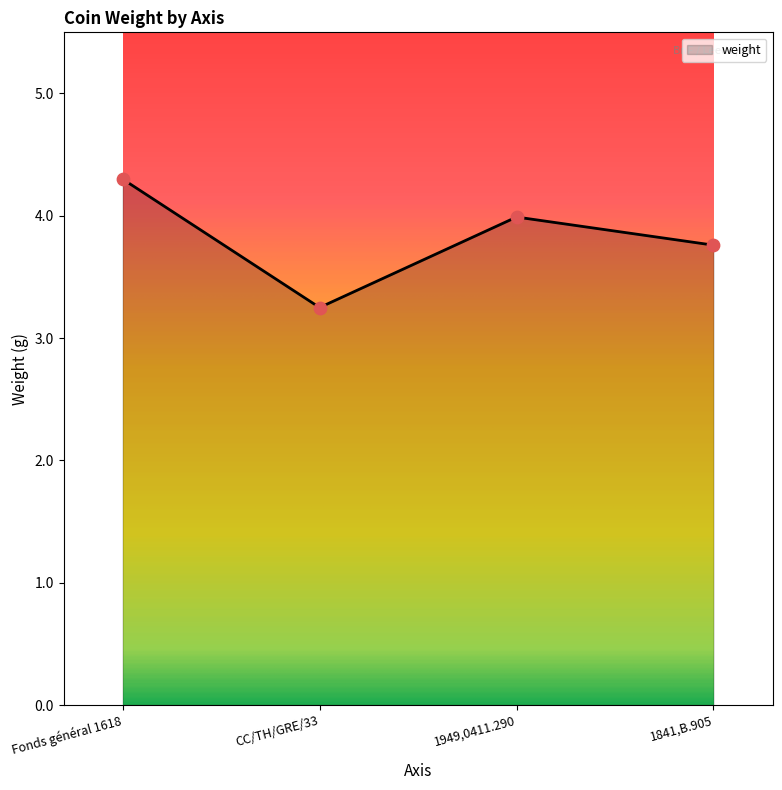

Approximately how many times larger is the value at 1949,0411.290 compared to CC/TH/GRE/33?

1.2